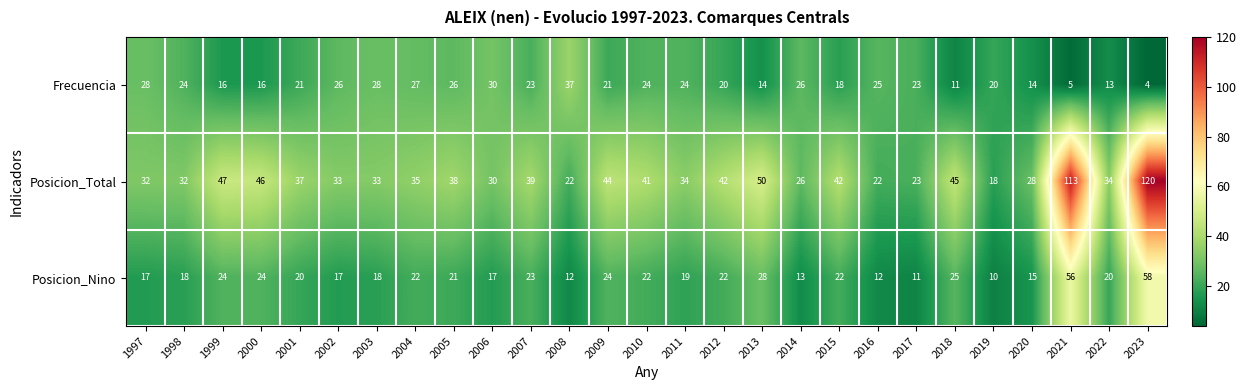

The Frecuencia series shows 7 at 2023. True or false?

False